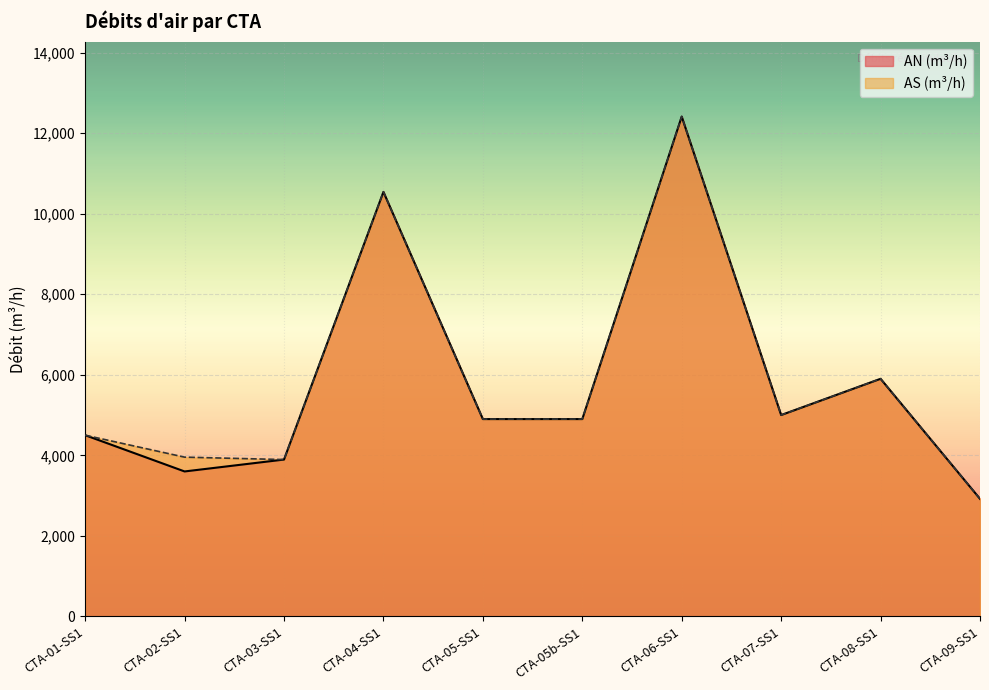

The value of AN (m³/h) at CTA-06-SS1 is 12410. True or false?

True